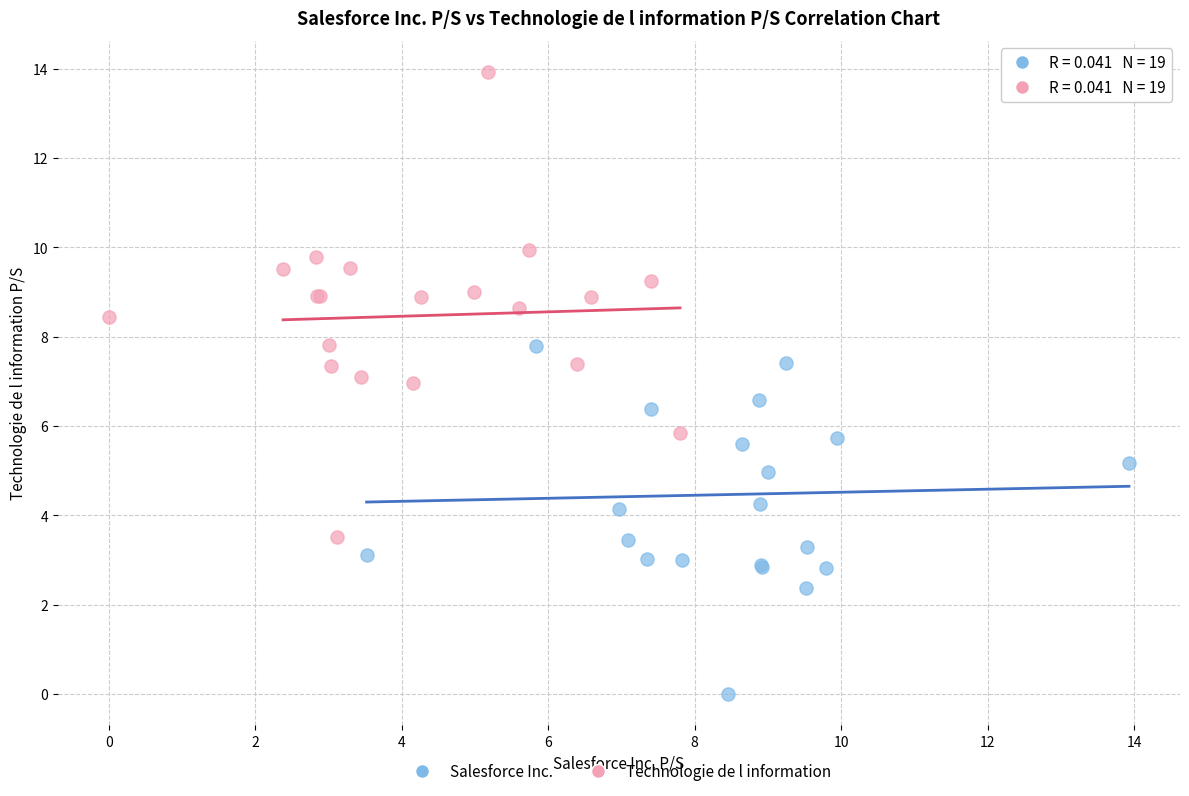

Which series reaches the minimum Y coordinate?

Salesforce Inc.